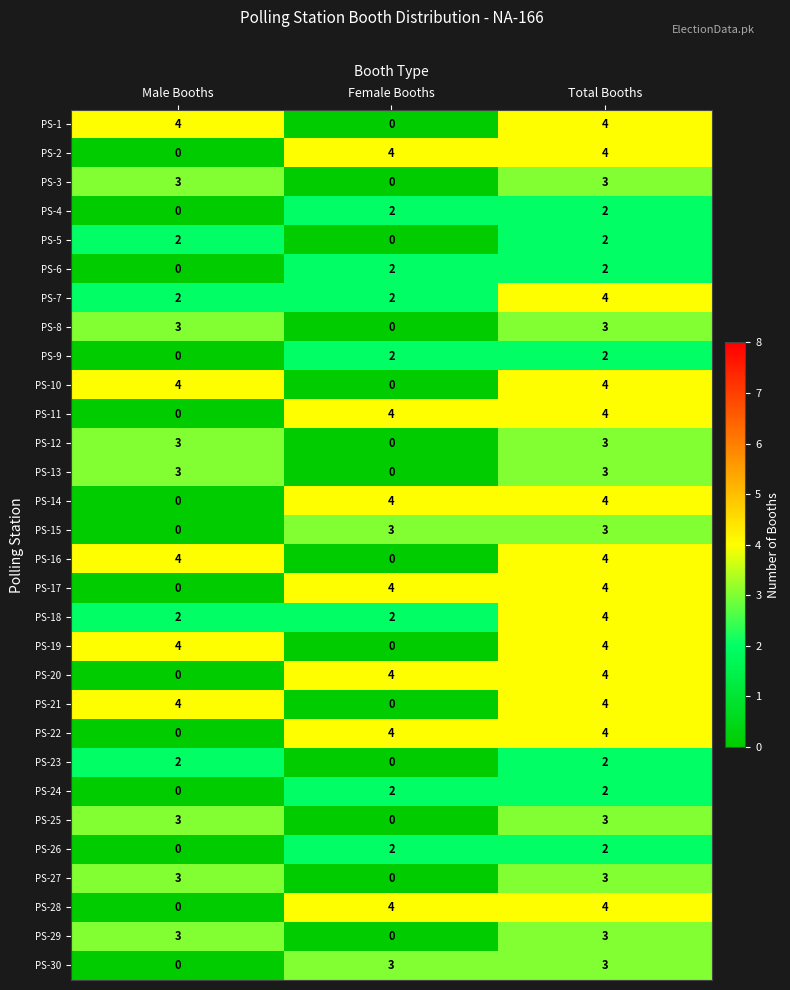

What is the sum of all PS-11 values?

8